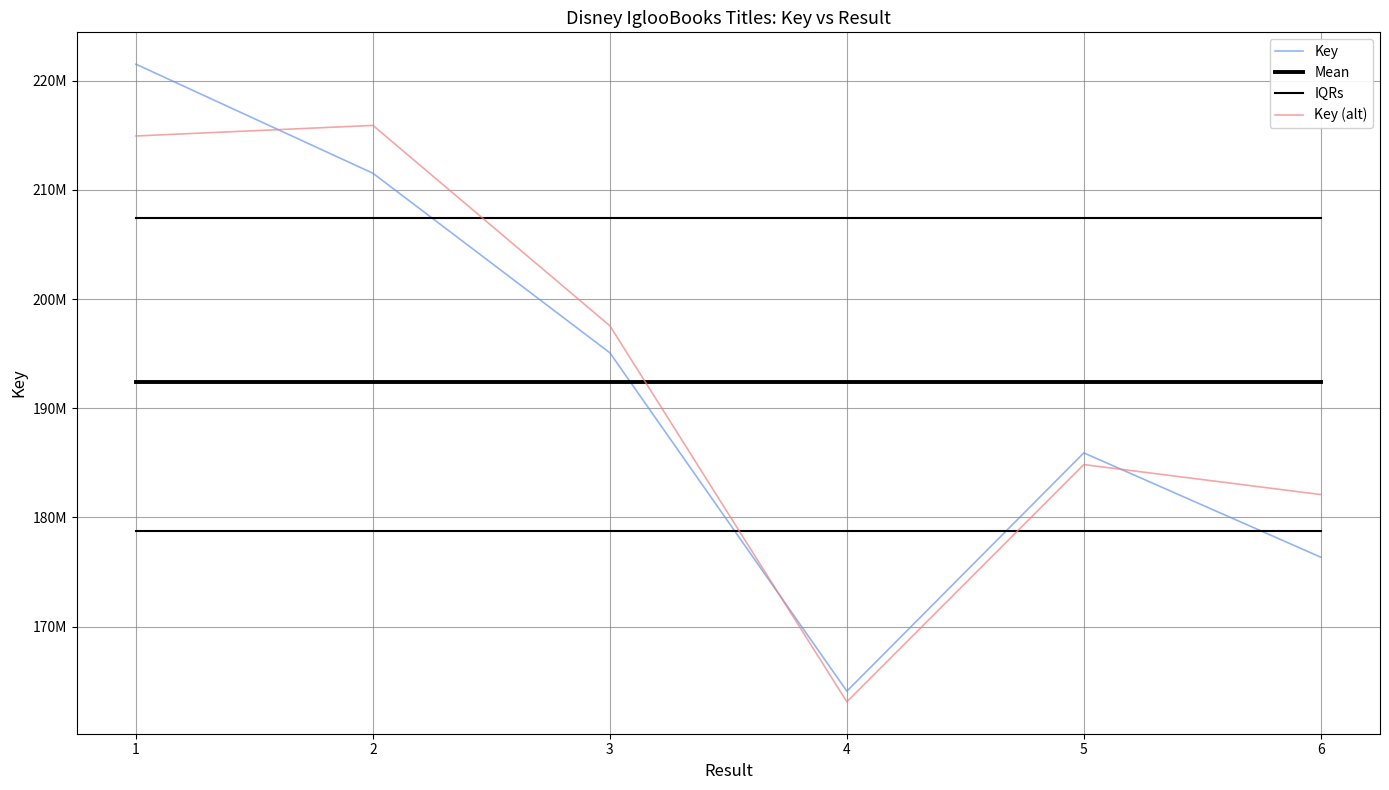

Does the chart display data point markers on the line(s)?

No